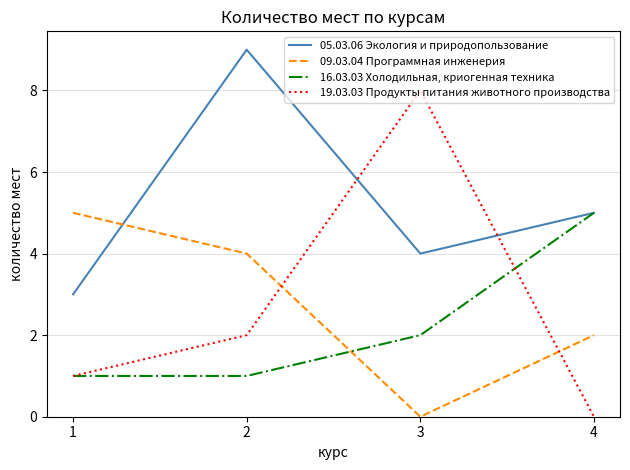

At how many categories does at least one series exceed 0?

4